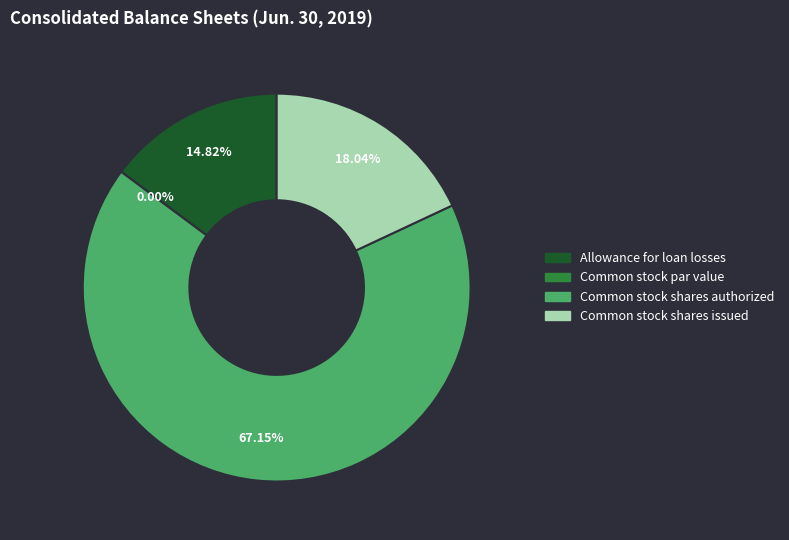

How much of the chart is everything except Common stock shares issued?

82.0%